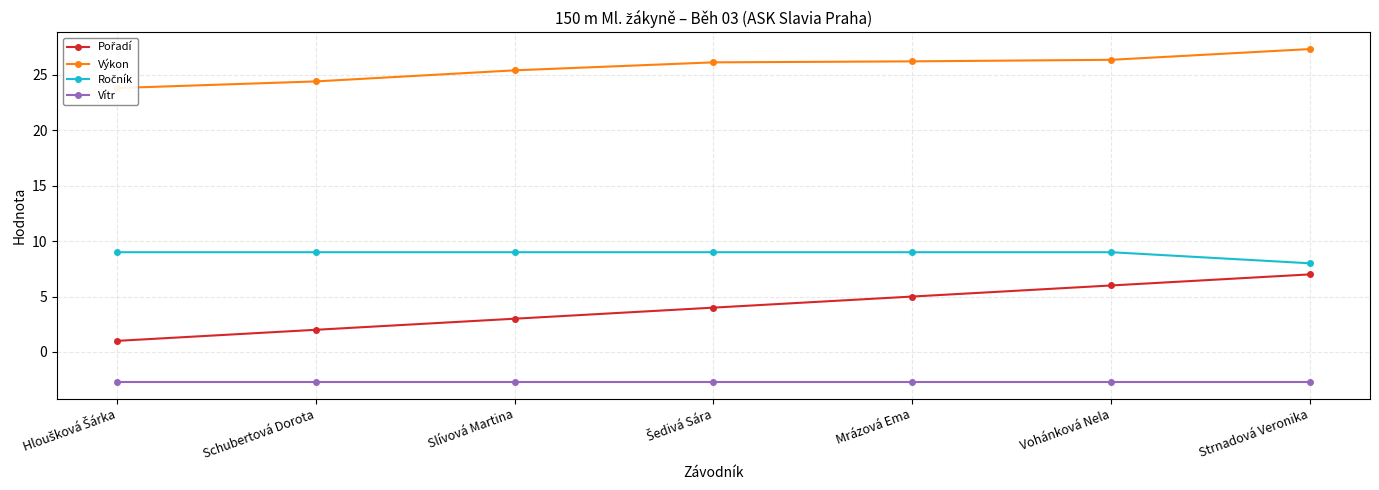

Which series has the widest spread of values?

Pořadí